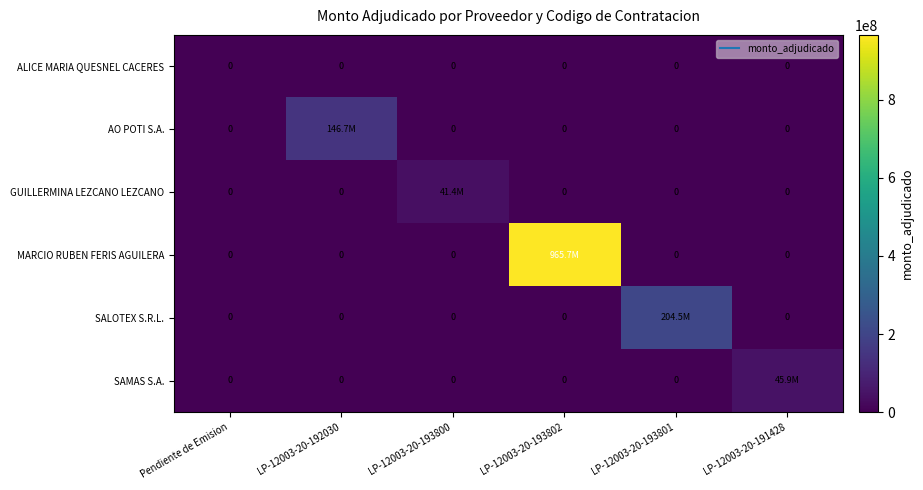

The value of MARCIO RUBEN FERIS AGUILERA at LP-12003-20-192030 is 0. True or false?

True